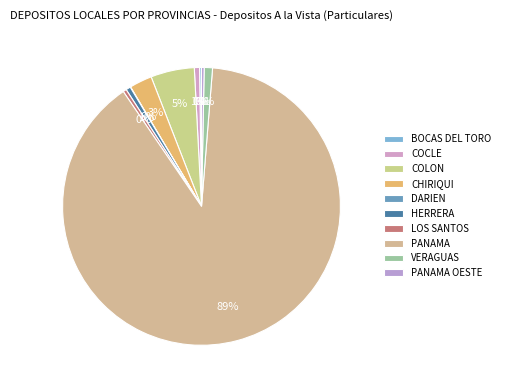

Combined, what portion of the pie is PANAMA OESTE and LOS SANTOS?

0.7%